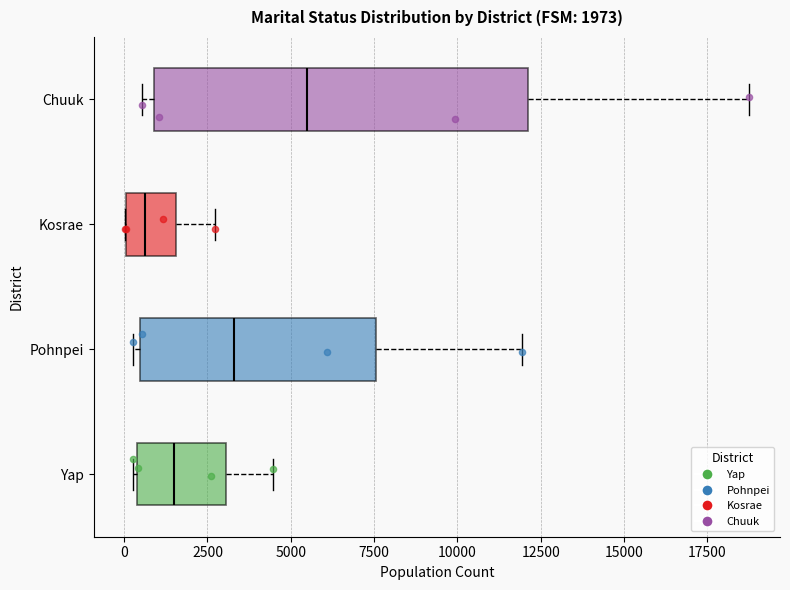

Which box's median line is the furthest to the left?

Kosrae